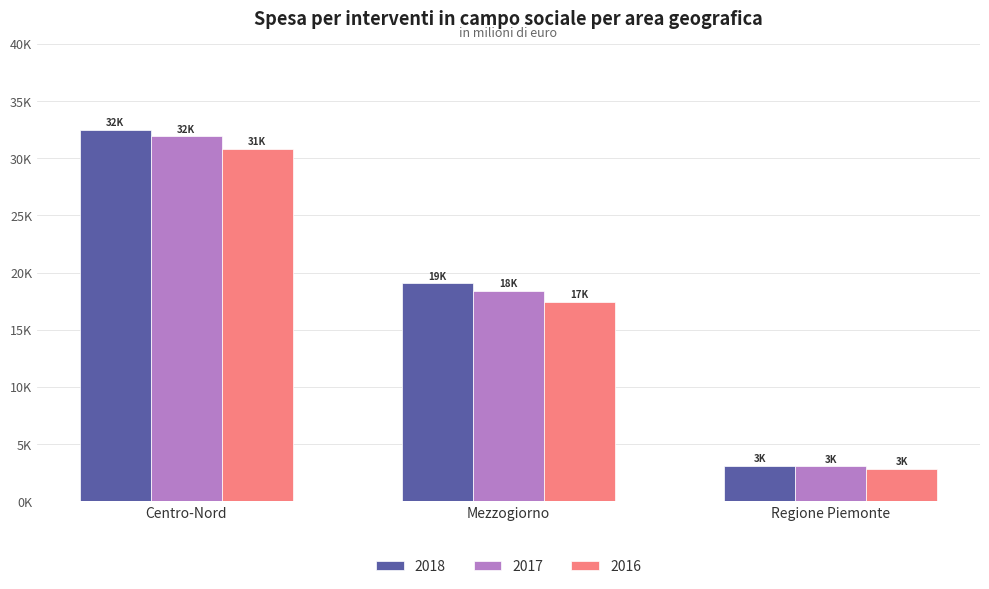

Rank the categories by 2018 value from highest to lowest.

Centro-Nord, Mezzogiorno, Regione Piemonte